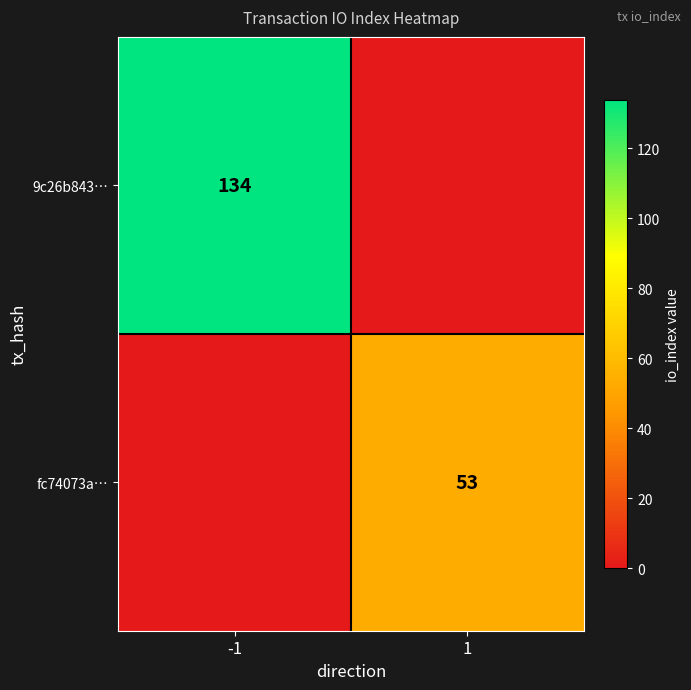

At how many categories does at least one series exceed 132?

1